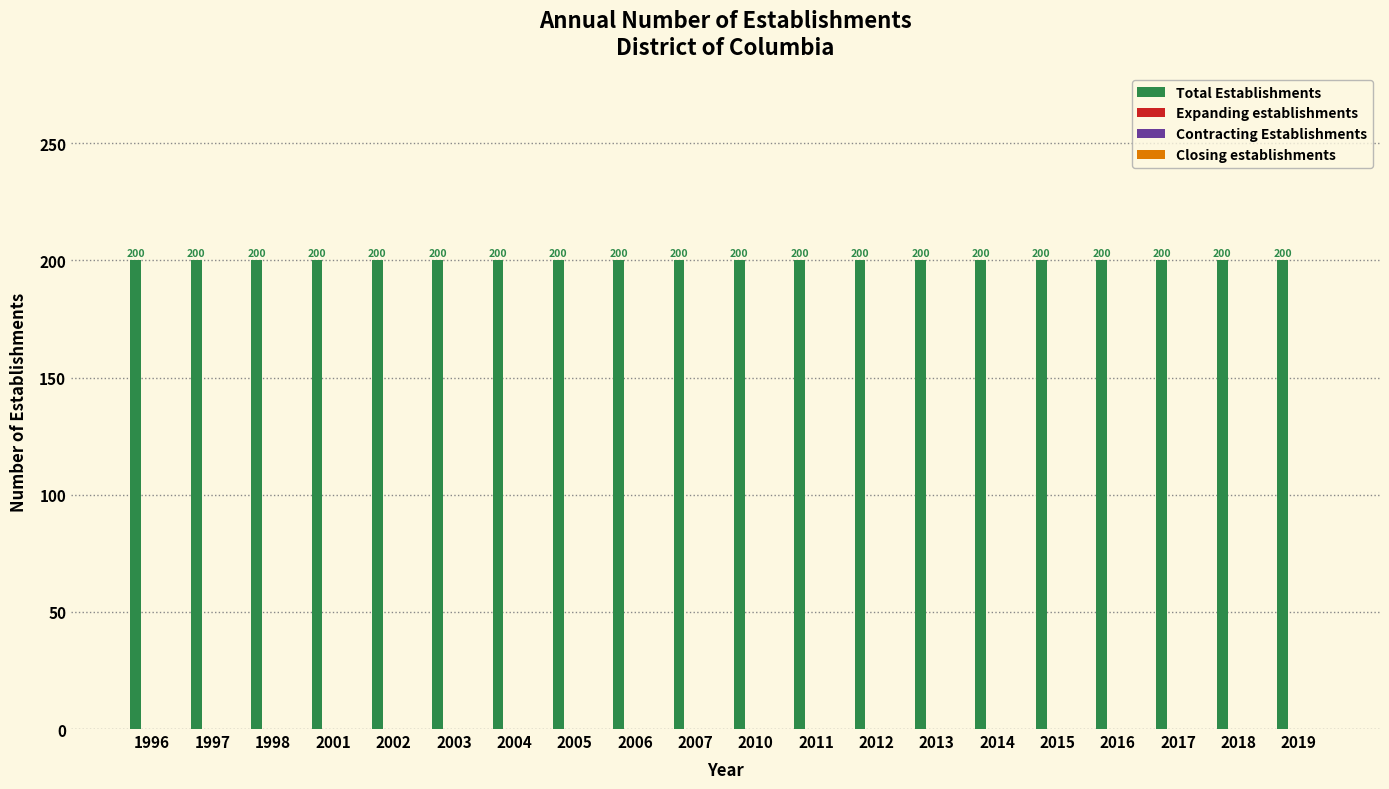

Rank the categories by Total Establishments value from highest to lowest.

1996, 1997, 1998, 2001, 2002, 2003, 2004, 2005, 2006, 2007, 2010, 2011, 2012, 2013, 2014, 2015, 2016, 2017, 2018, 2019